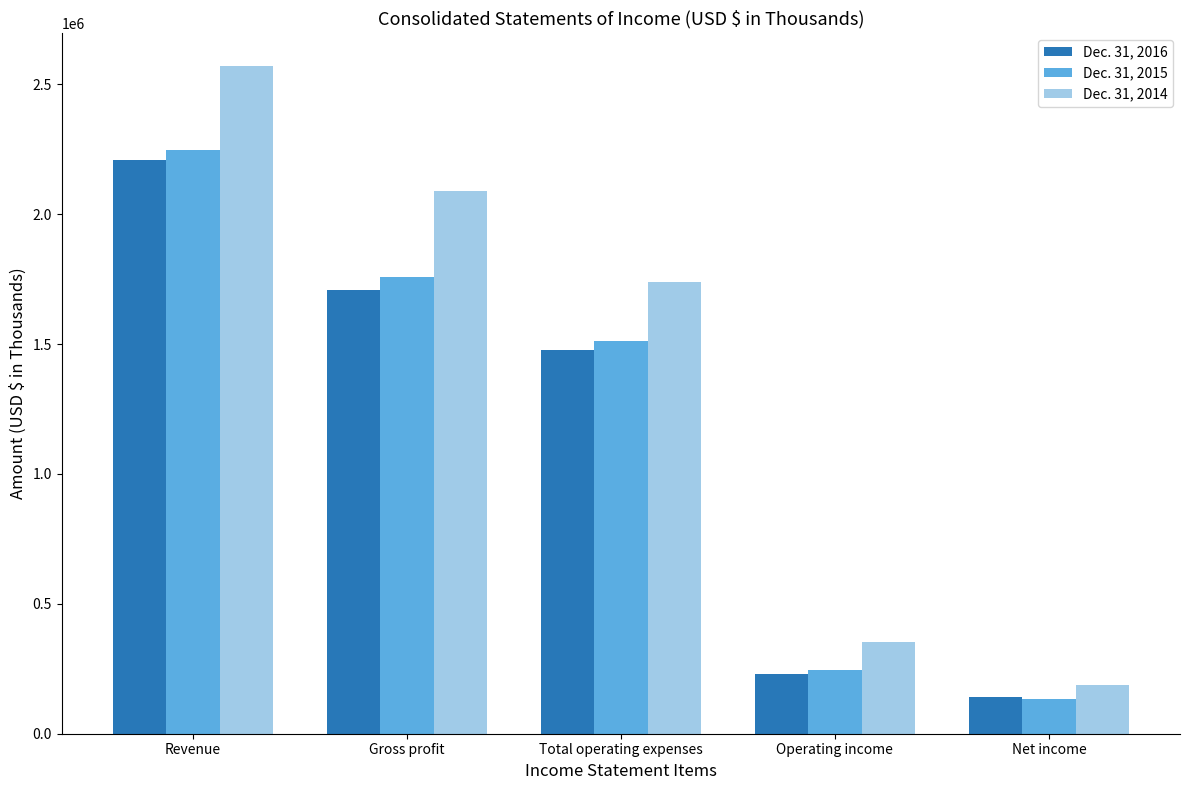

Rank the categories by Dec. 31, 2014 value from lowest to highest.

Net income, Operating income, Total operating expenses, Gross profit, Revenue